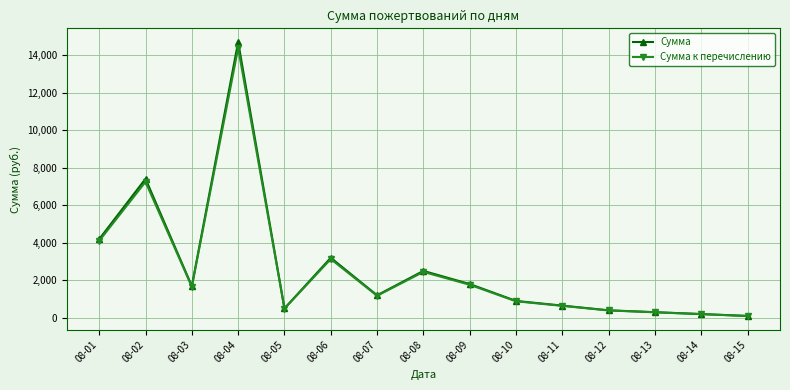

The value of Сумма к перечислению at 08-09 is 3069.3. True or false?

False